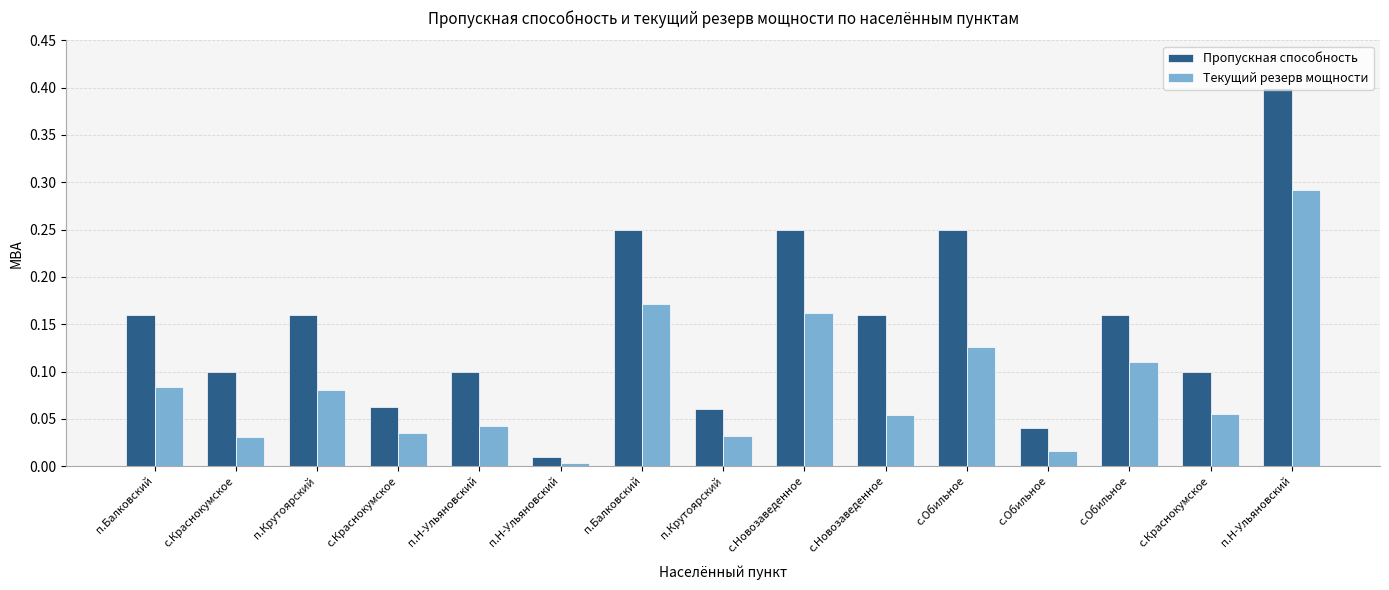

Between с.Обильное and п.Н-Ульяновский, which is larger?

с.Обильное